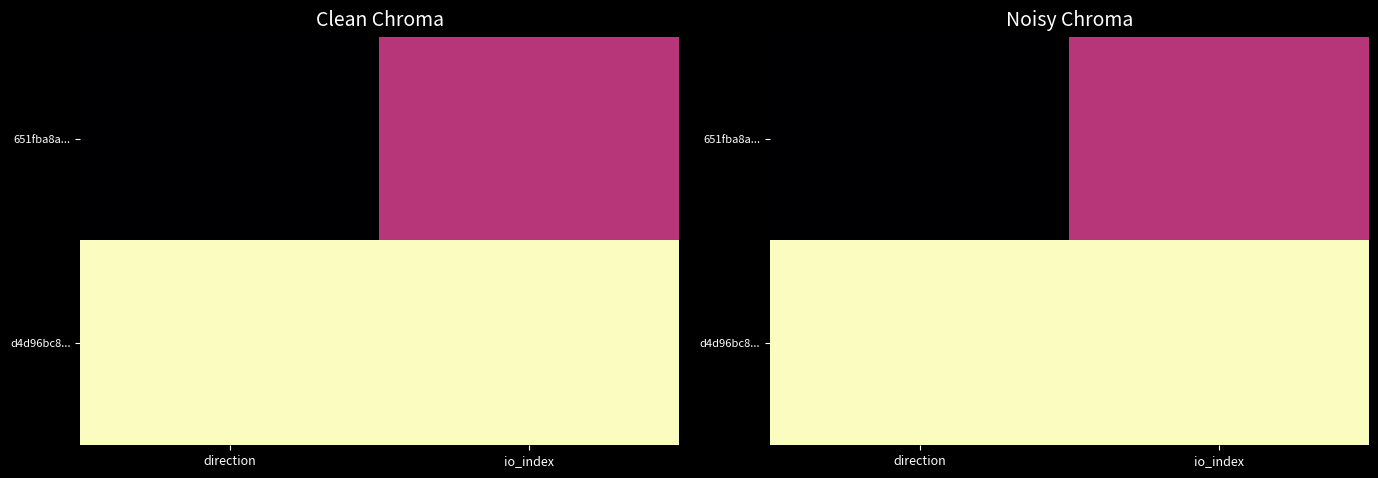

Rank the categories by 651fba8a... value from lowest to highest.

direction, io_index